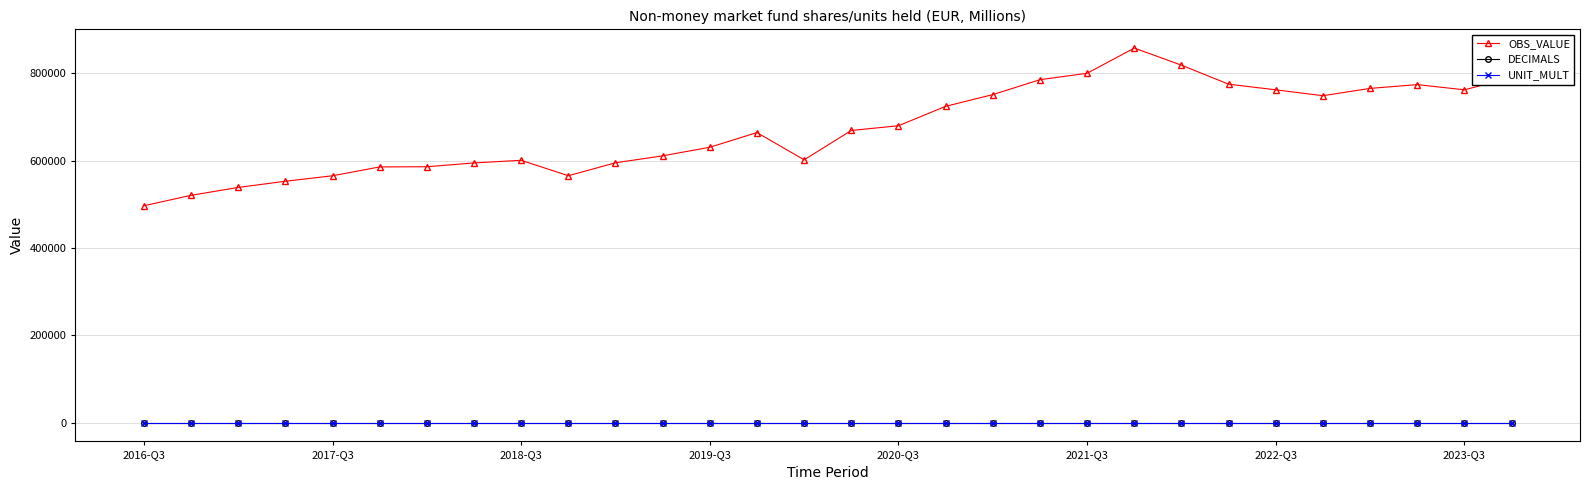

How many data points does each series have?

30